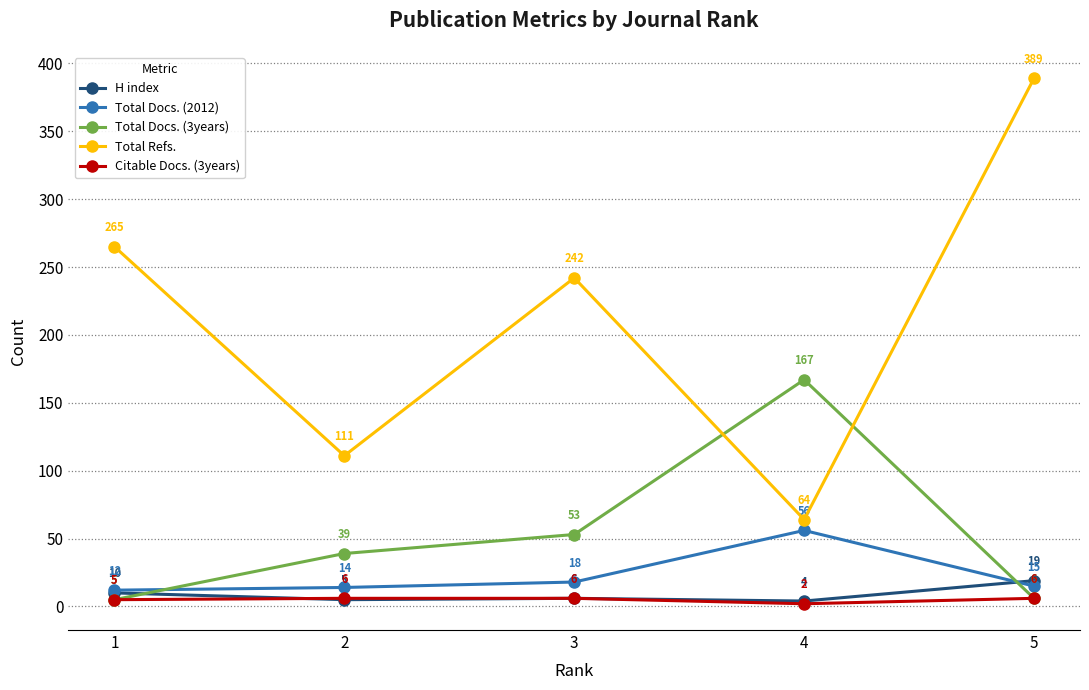

How many interior local valleys does the Total Refs. series have?

2